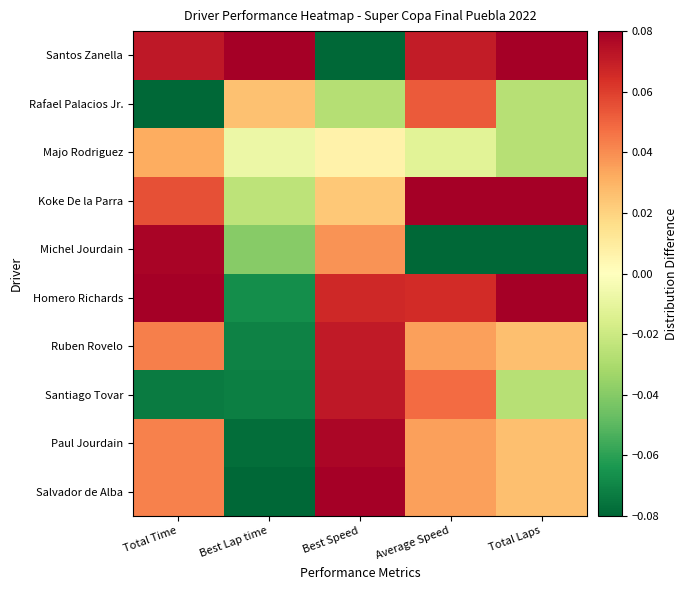

Which series has the widest spread of values?

Salvador de Alba